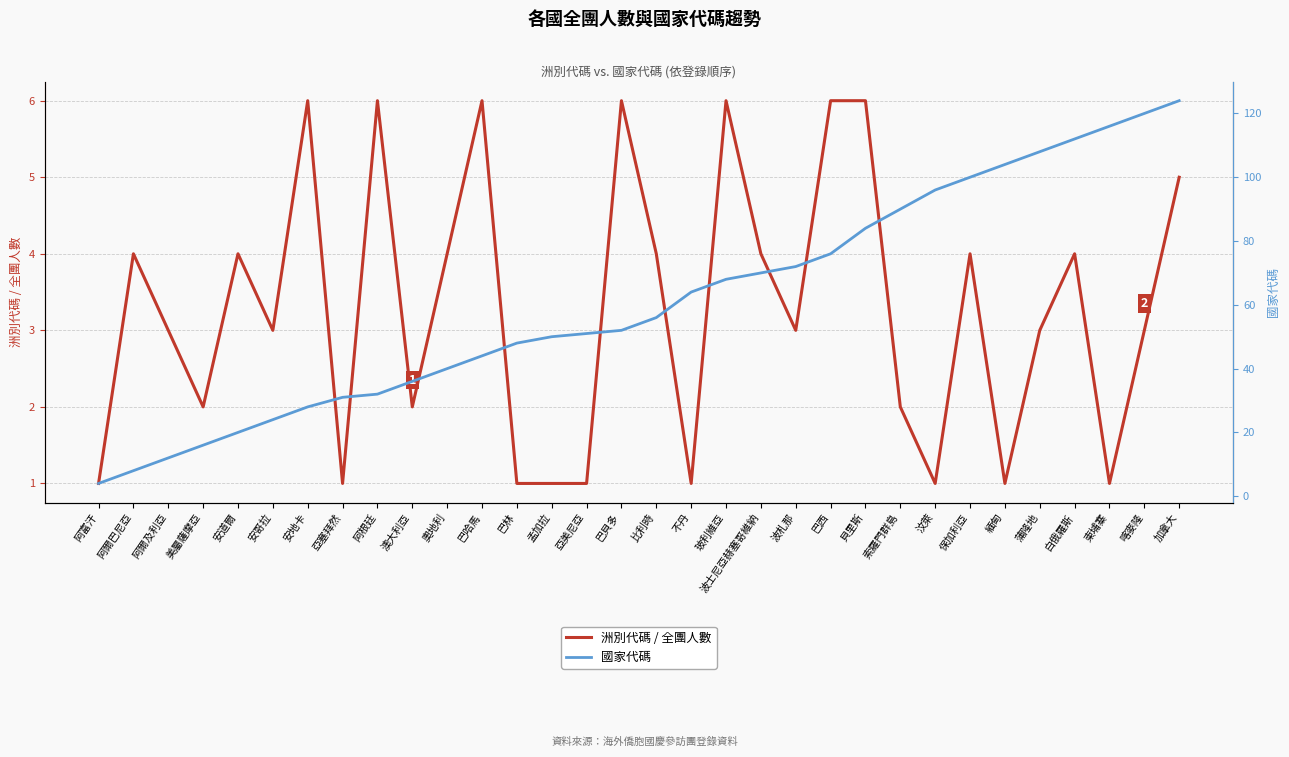

True or false: 國家代碼 and 洲別代碼 (全團人數) intersect in this chart.

False